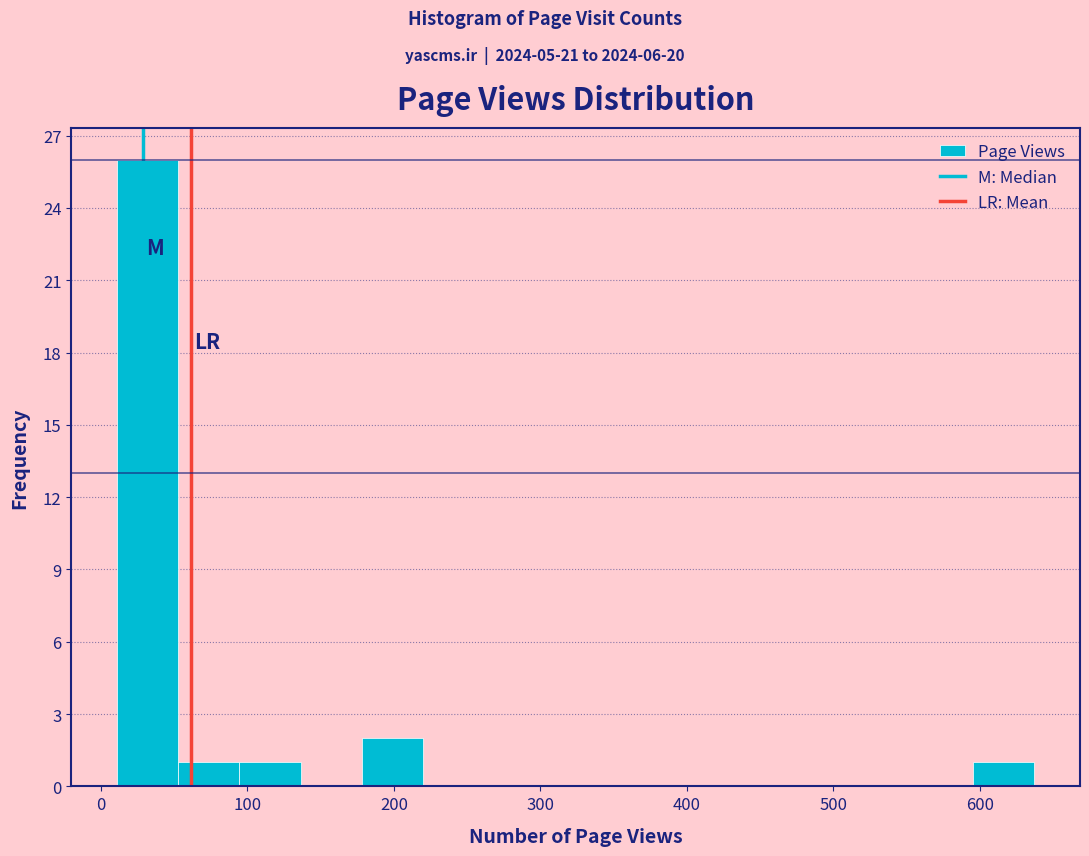

Over which range of the x-axis is the bar tallest?

10 to 50